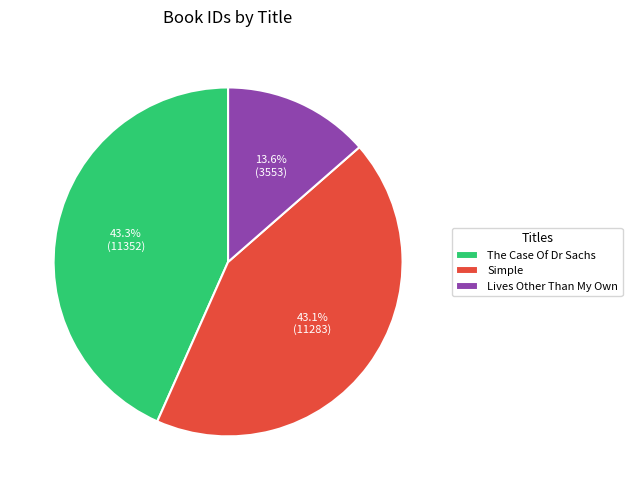

Combined, do The Case Of Dr Sachs and Simple account for over 50%?

Yes